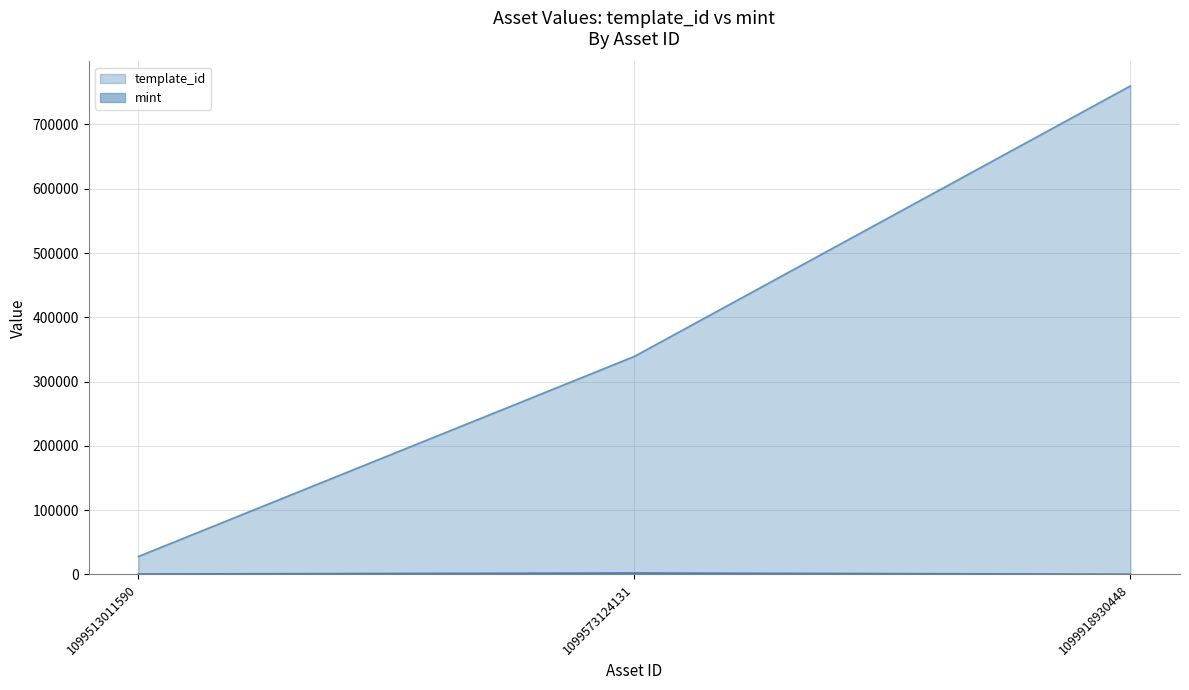

The template_id series shows 760016 at 1099918930448. True or false?

True